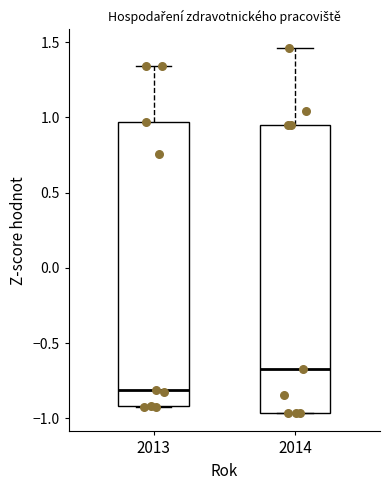

Where does the upper whisker of the box at x = 2013 end on the y-axis? The values are not printed on the chart, so give them approximately, as read against the axis.

1.35